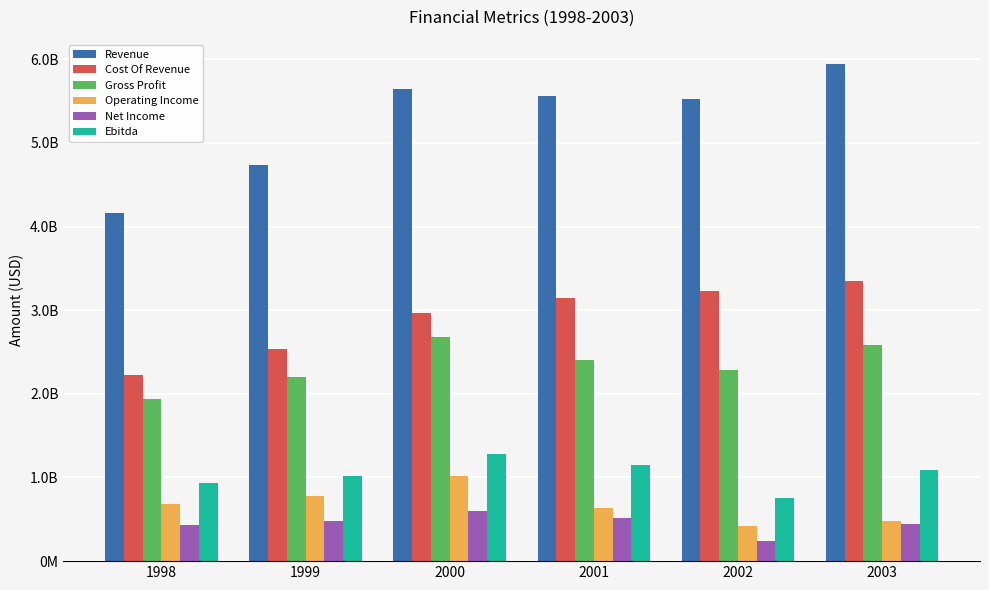

What are all the series names shown in the legend?

Revenue, Cost Of Revenue, Gross Profit, Operating Income, Net Income, Ebitda